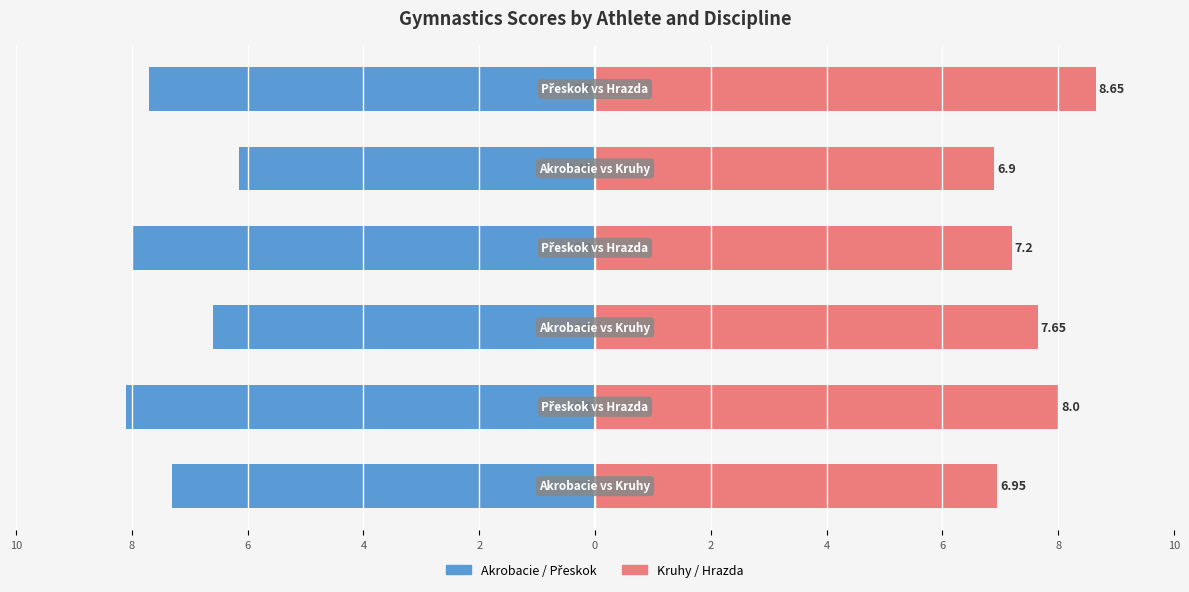

The Kruhy / Hrazda series shows 1.6 at 8. True or false?

False